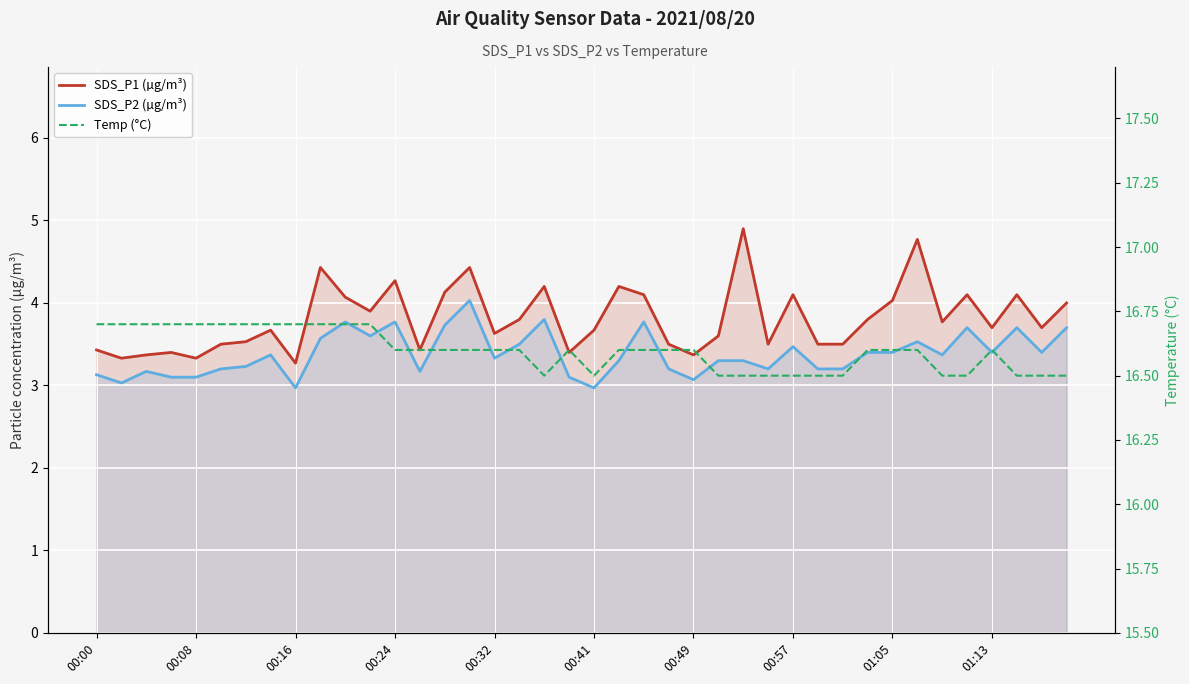

Reading left to right, list all the values displayed in this chart.

SDS_P1 (µg/m³): 3.4	3.3	3.4	3.4	3.3	3.5	3.5	3.7	3.3	4.4	4.1	3.9	4.3	3.4	4.1	4.4	3.6	3.8	4.2	3.4	3.7	4.2	4.1	3.5	3.4	3.6	4.9	3.5	4.1	3.5	3.5	3.8	4.0	4.8	3.8	4.1	3.7	4.1	3.7	4.0
SDS_P2 (µg/m³): 3.1	3.0	3.2	3.1	3.1	3.2	3.2	3.4	3.0	3.6	3.8	3.6	3.8	3.2	3.7	4.0	3.3	3.5	3.8	3.1	3.0	3.3	3.8	3.2	3.1	3.3	3.3	3.2	3.5	3.2	3.2	3.4	3.4	3.5	3.4	3.7	3.4	3.7	3.4	3.7
Temp (°C): 16.7	16.7	16.7	16.7	16.7	16.7	16.7	16.7	16.7	16.7	16.7	16.7	16.6	16.6	16.6	16.6	16.6	16.6	16.5	16.6	16.5	16.6	16.6	16.6	16.6	16.5	16.5	16.5	16.5	16.5	16.5	16.6	16.6	16.6	16.5	16.5	16.6	16.5	16.5	16.5